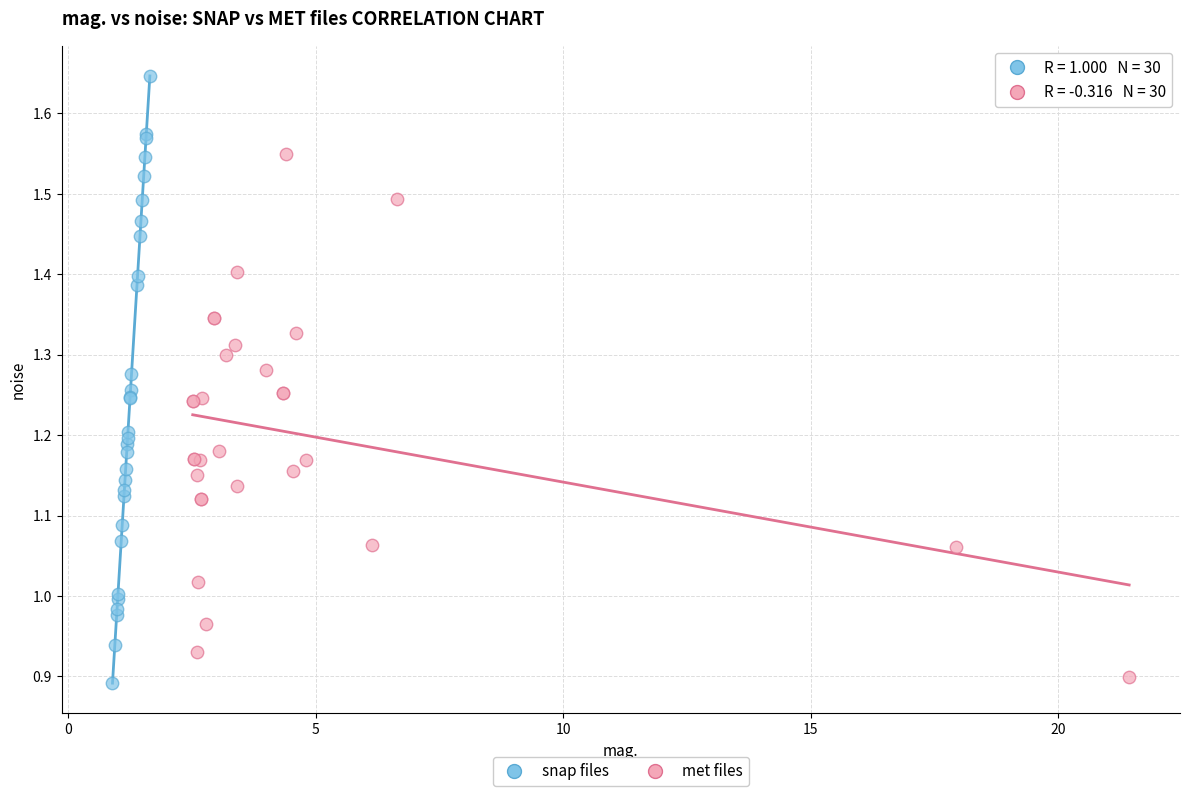

Which series reaches the maximum Y coordinate?

snap files